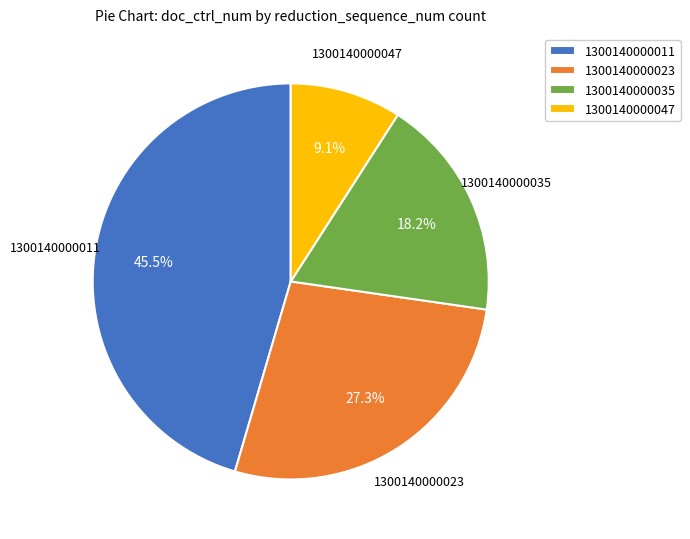

Does 1300140000023 account for over 50% of the chart?

No